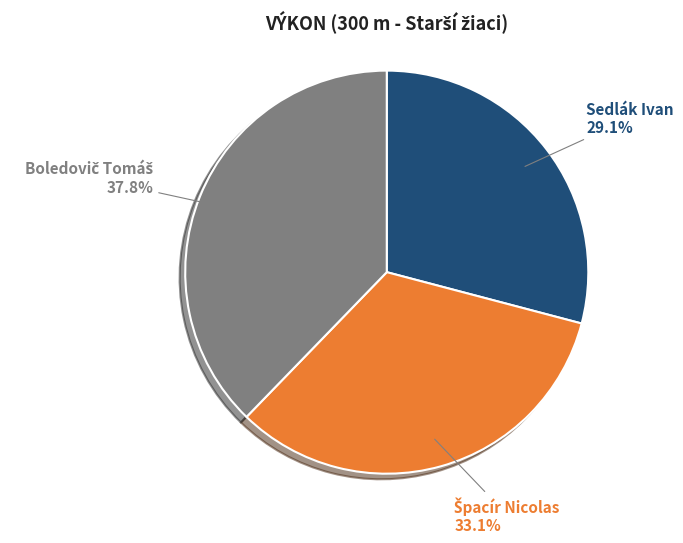

What percentage is NOT represented by Sedlák Ivan?

70.9%